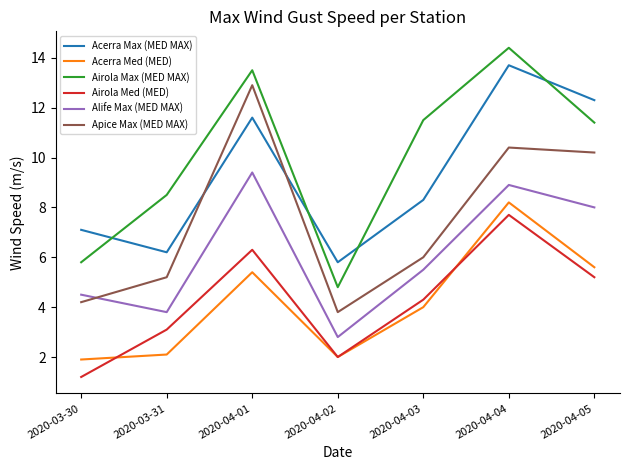

How many interior local peaks does the Airola Med (MED) series have?

2